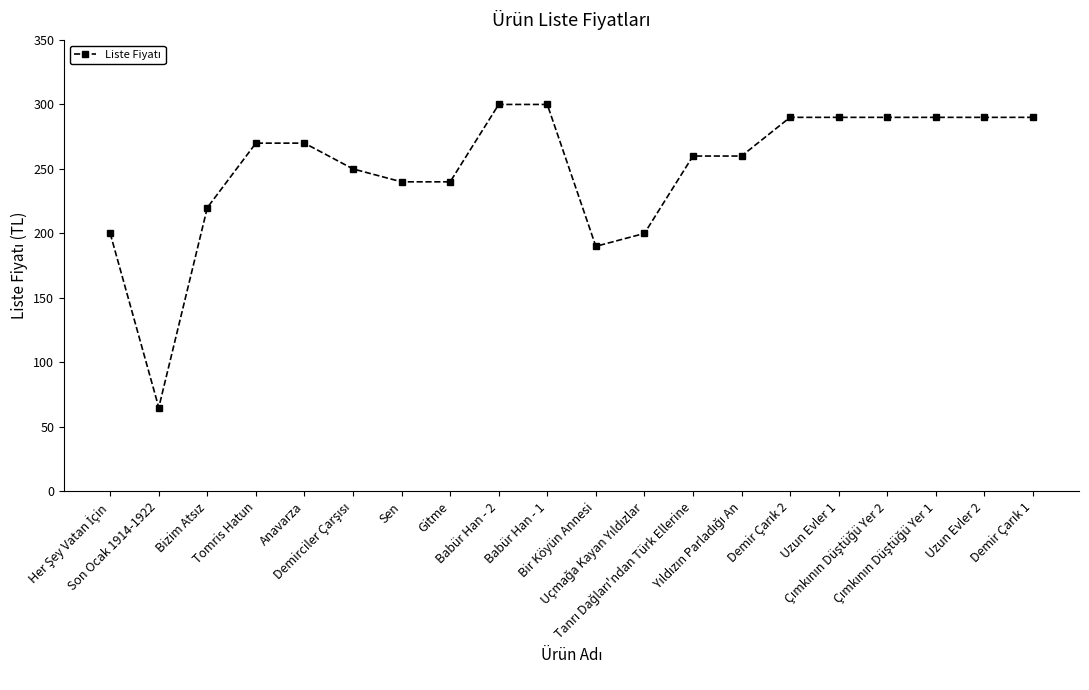

What is the value of the 10th point from the left?

300